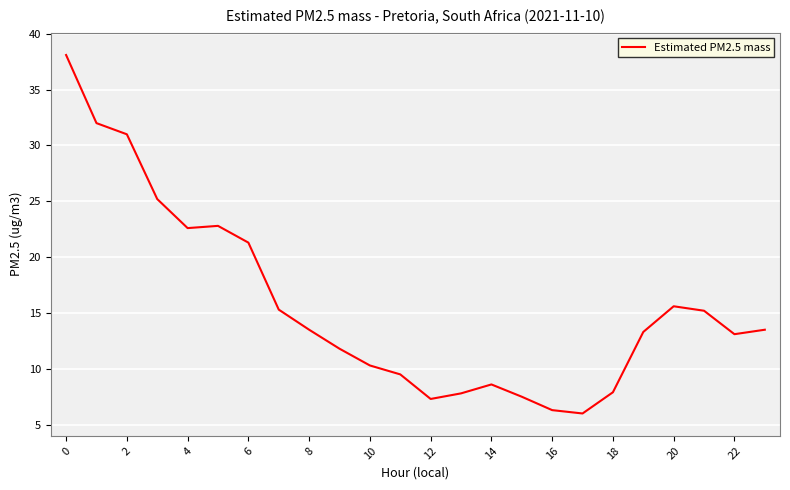

What is the minimum value shown in the chart?

6.0